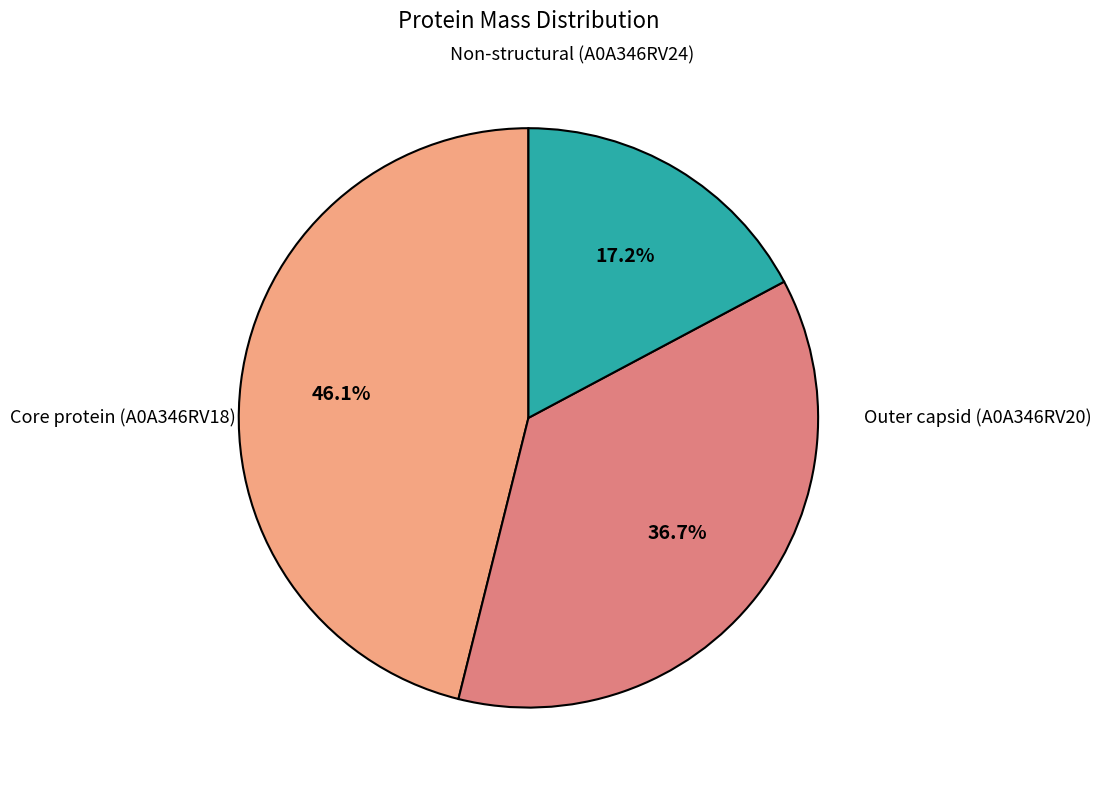

Is there any slice that represents more than half of the pie?

No